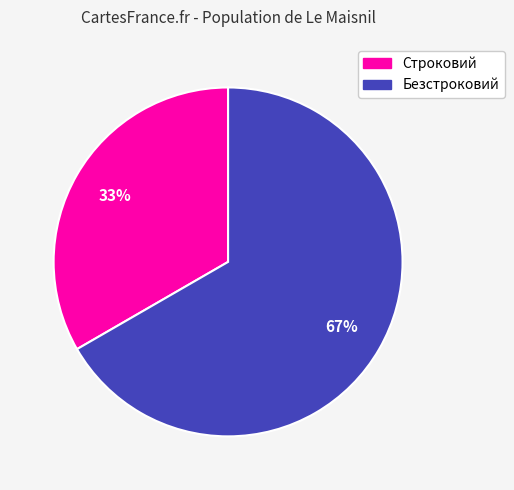

Which has a higher value, Безстроковий or Строковий?

Безстроковий